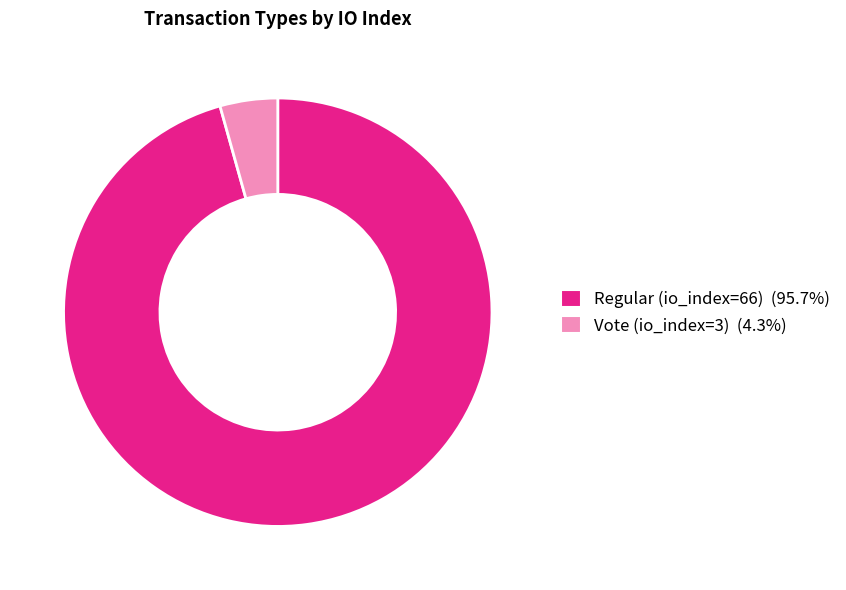

Rank the categories by value from highest to lowest.

Regular (io_index=66), Vote (io_index=3)